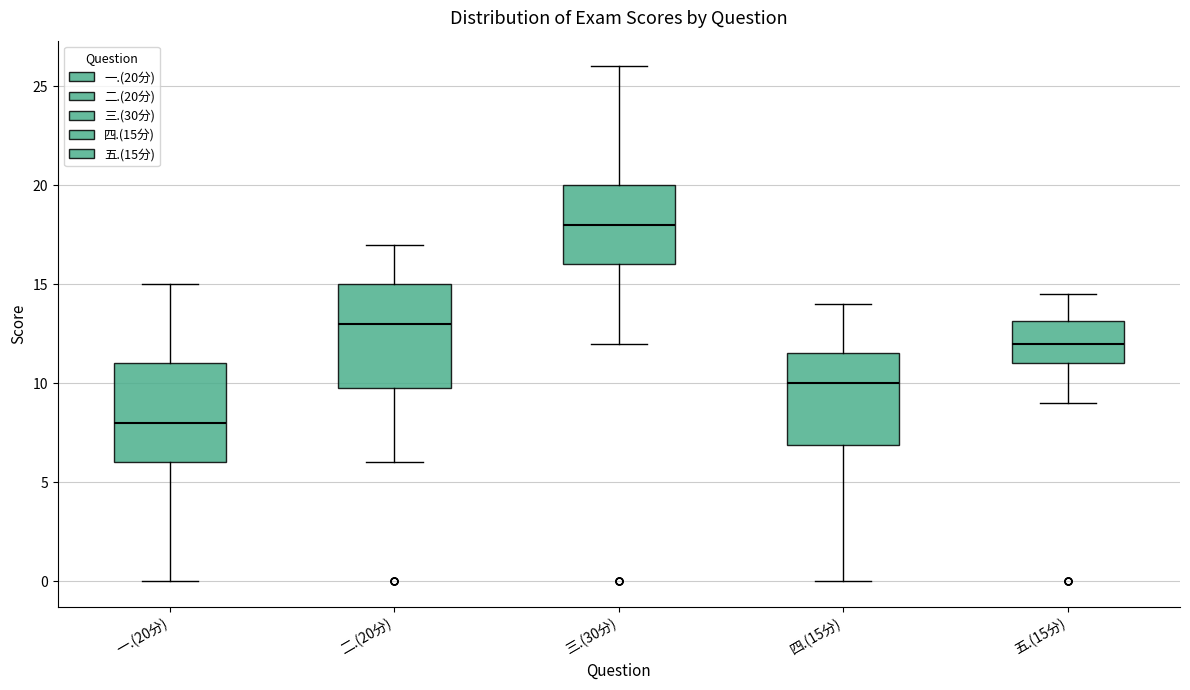

Where is the upper edge of the box for 二.(20分) on the y-axis? The values are not printed on the chart, so give them approximately, as read against the axis.

15.0